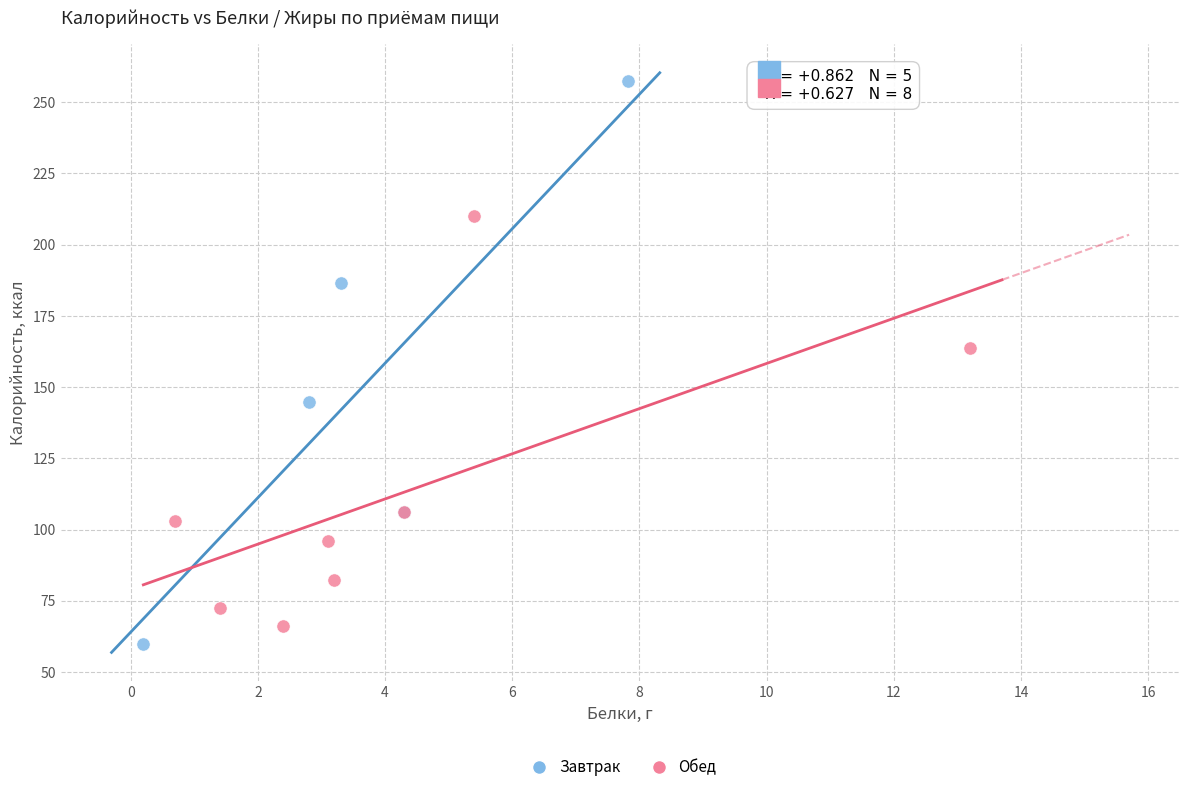

Which series contains the highest Y value?

Завтрак